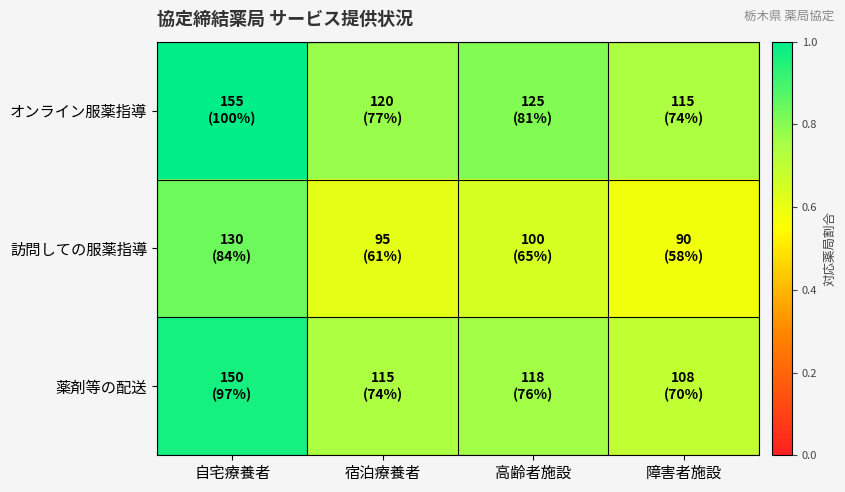

Reading left to right, transcribe all the data shown in this chart.

オンライン服薬指導: 自宅療養者=1.0	宿泊療養者=0.8	高齢者施設=0.8	障害者施設=0.7
訪問しての服薬指導: 自宅療養者=0.8	宿泊療養者=0.6	高齢者施設=0.6	障害者施設=0.6
薬剤等の配送: 自宅療養者=1.0	宿泊療養者=0.7	高齢者施設=0.8	障害者施設=0.7